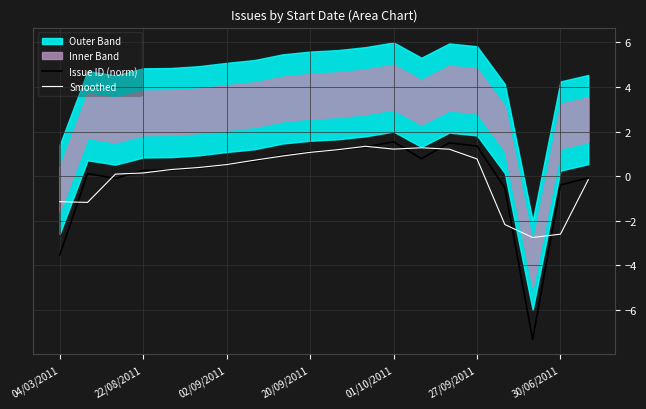

What is the sum of all Smoothed values?

1.2